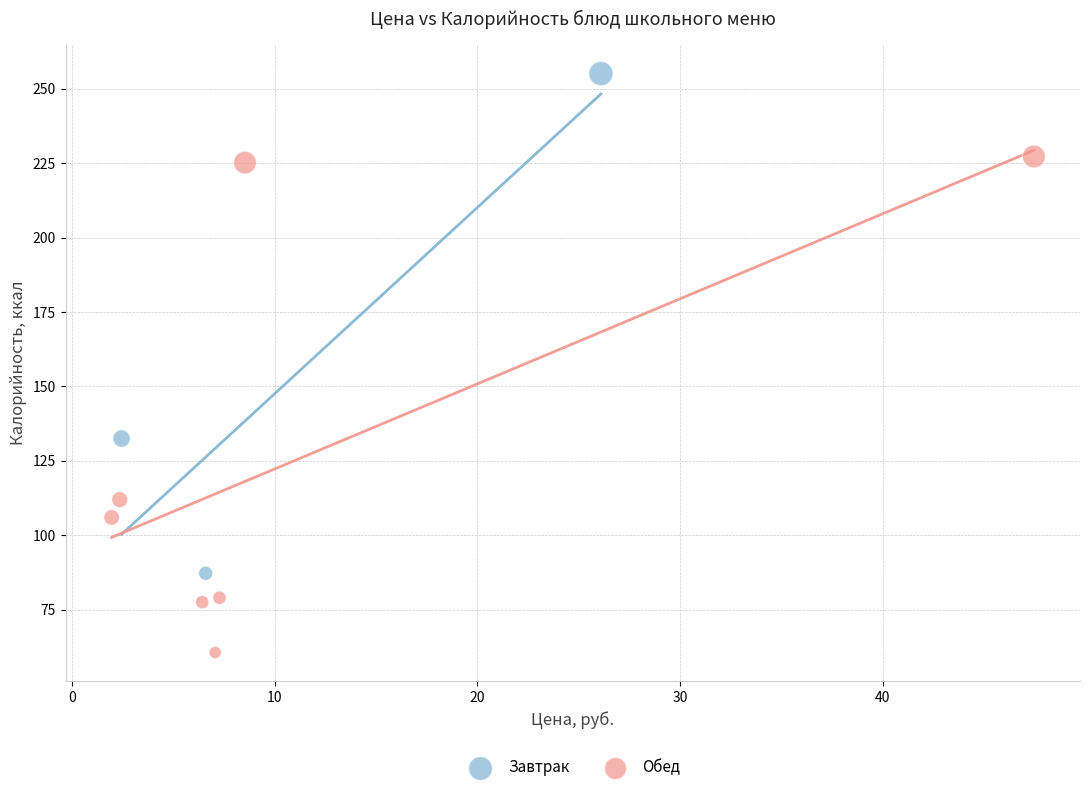

Which series contains the highest Y value?

Завтрак